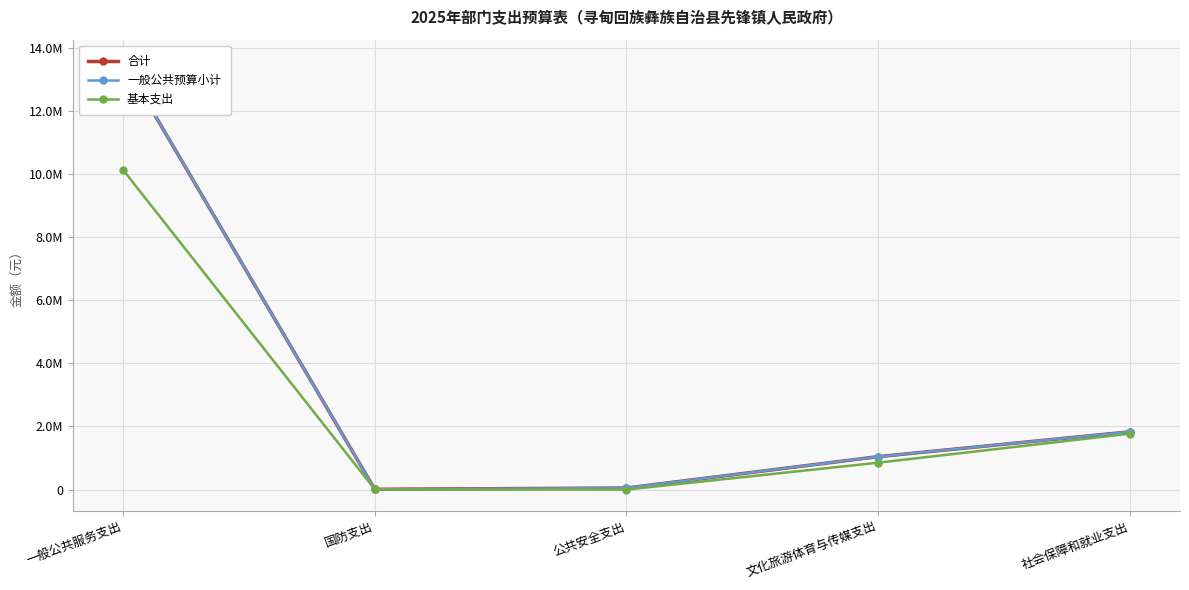

Reading left to right, transcribe all the data shown in this chart.

合计: 13572229.9	10000.0	50224.3	1043010.7	1830098.2
一般公共预算小计: 13572229.9	10000.0	50224.3	1043010.7	1830098.2
基本支出: 10124678.0	10000.0	0.0	852410.7	1771148.2